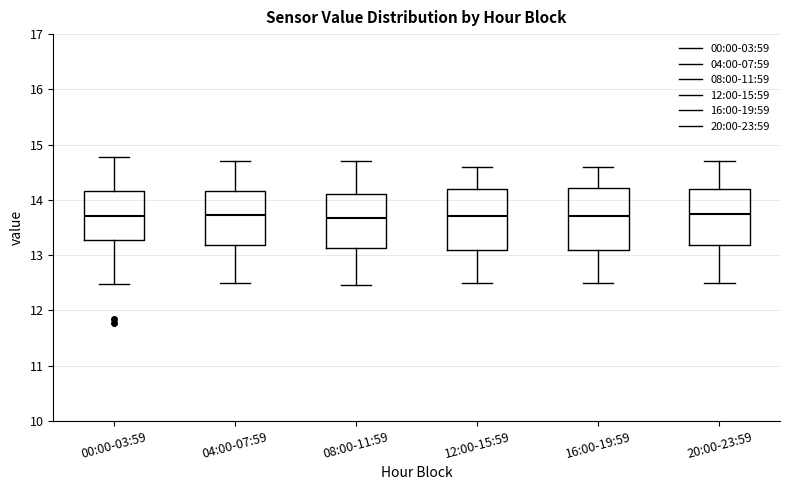

Reading left to right, read every box against the y-axis: the position of its median line, the range the box covers, and the ends of its whiskers. The values are not printed on the chart, so give them approximately, as read against the axis.

00:00-03:59: median 13.7, box 13.3 to 14.2, whiskers 12.5 to 14.8
04:00-07:59: median 13.7, box 13.2 to 14.2, whiskers 12.5 to 14.7
08:00-11:59: median 13.7, box 13.1 to 14.1, whiskers 12.5 to 14.7
12:00-15:59: median 13.7, box 13.1 to 14.2, whiskers 12.5 to 14.6
16:00-19:59: median 13.7, box 13.1 to 14.2, whiskers 12.5 to 14.6
20:00-23:59: median 13.8, box 13.2 to 14.2, whiskers 12.5 to 14.7